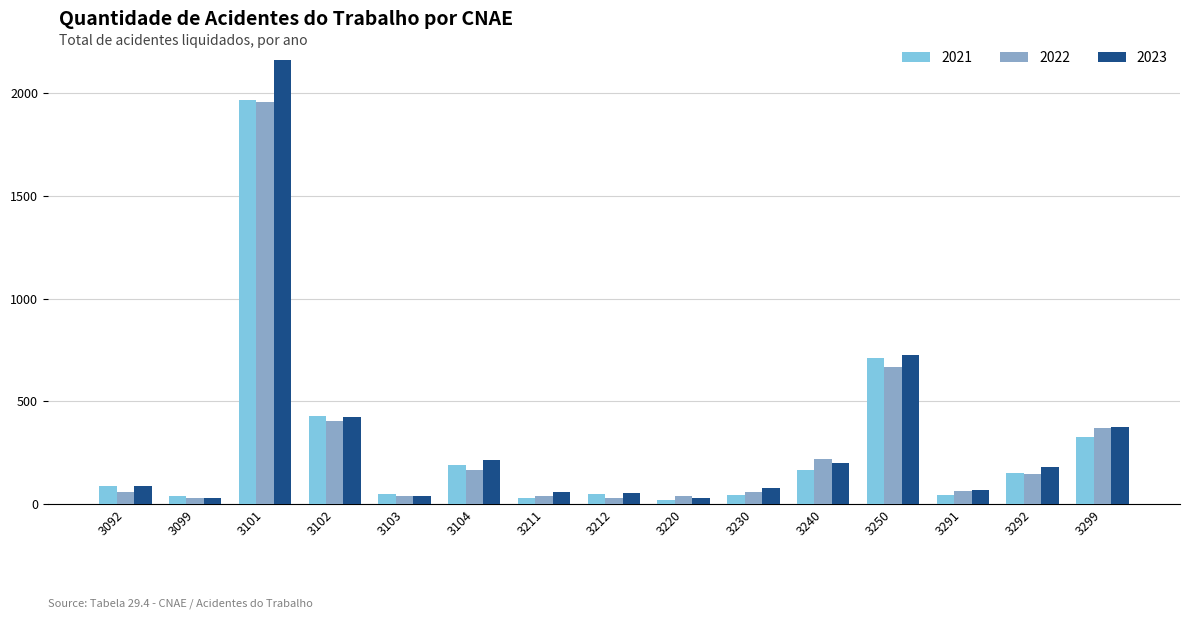

The value of 2023 at 3102 is 424. True or false?

True